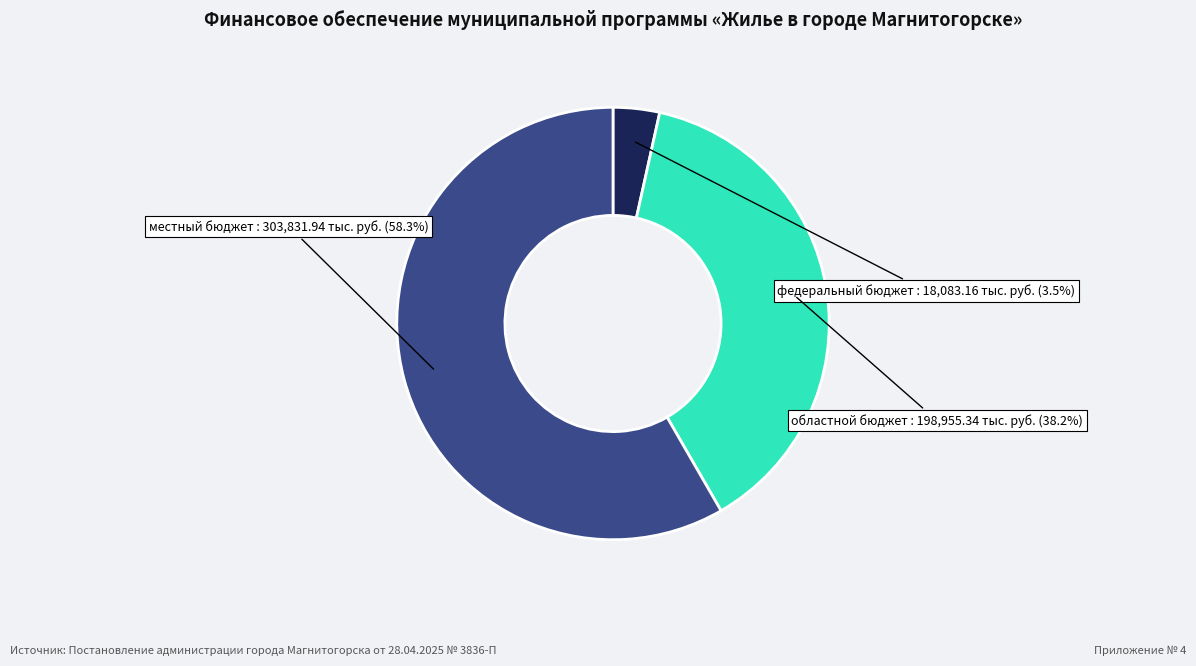

To the nearest percent, what is the combined percentage of федеральный бюджет and областной бюджет?

42%